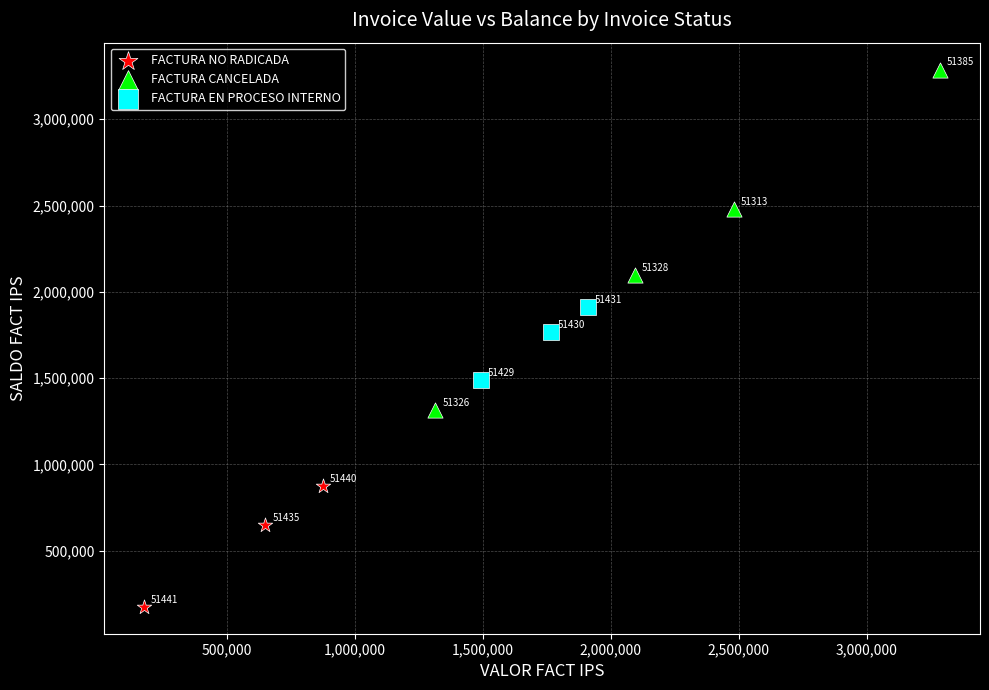

Which series contains the lowest Y value?

FACTURA NO RADICADA